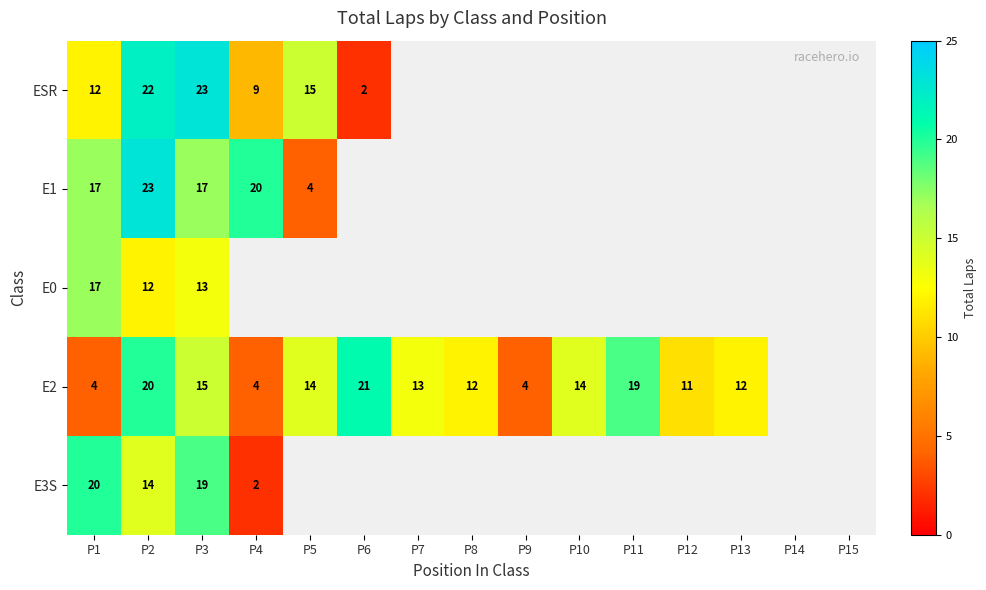

At how many categories does at least one series exceed 17?

6